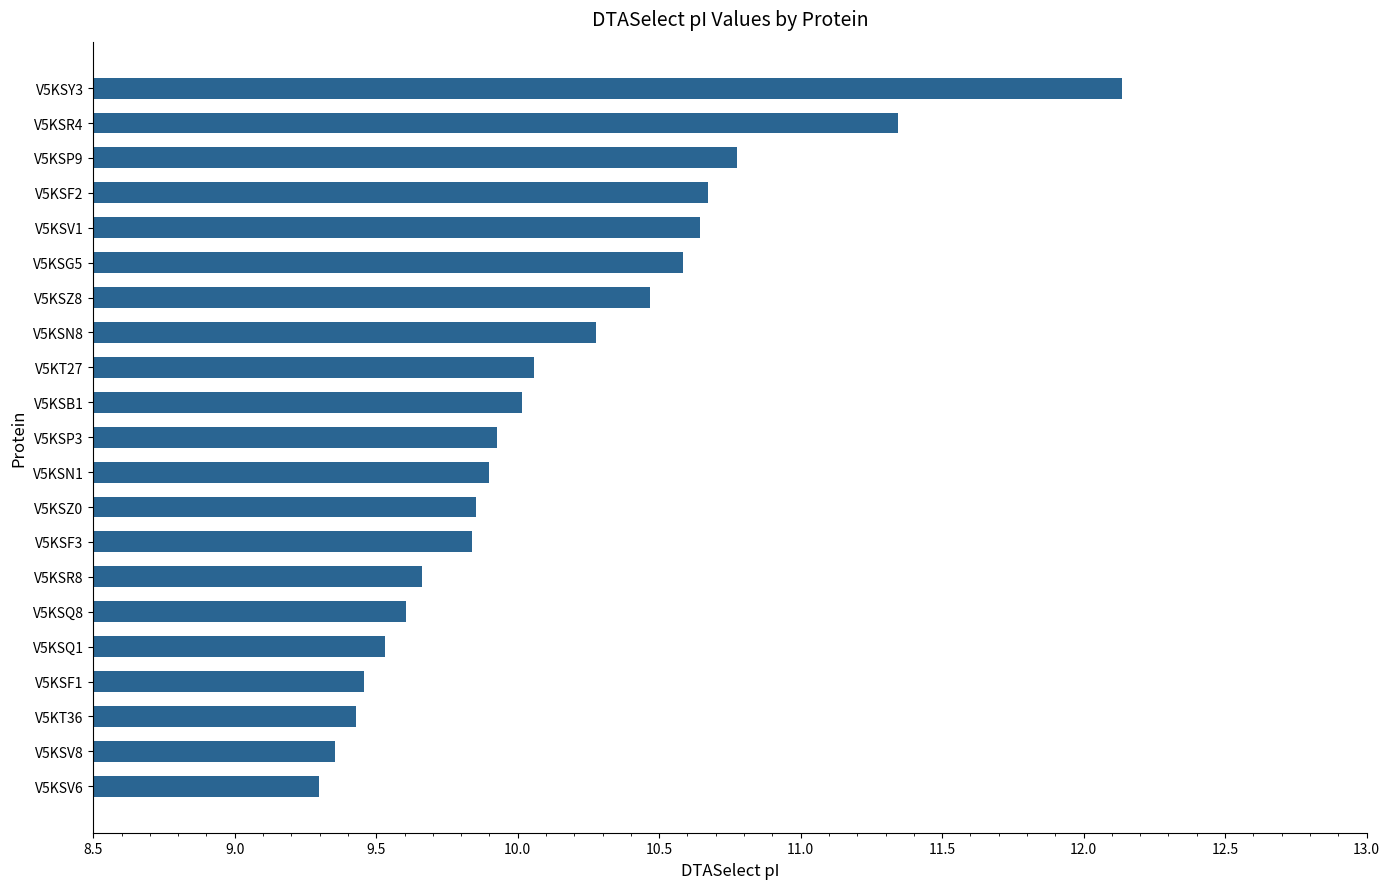

Are the bars horizontal?

Yes